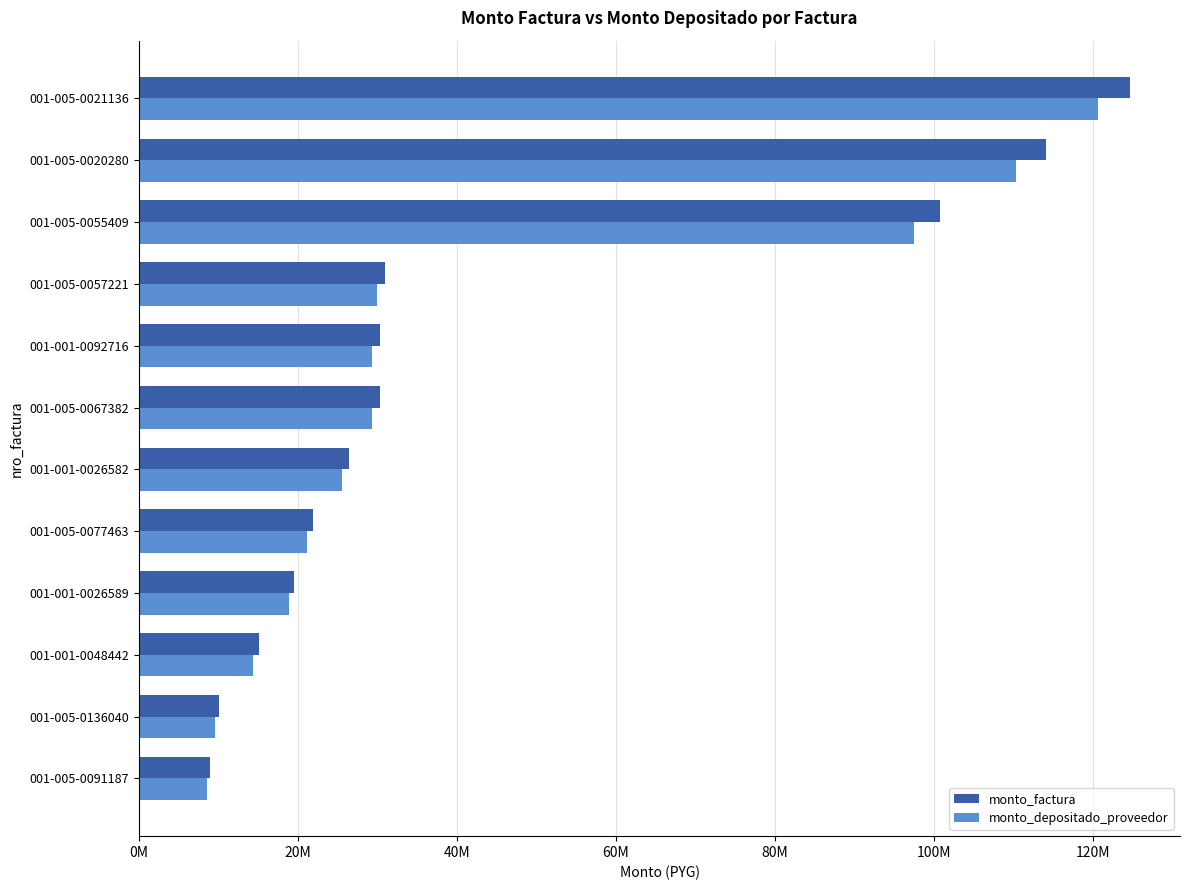

Reading left to right, what are all the values shown in this chart?

monto_factura: 8900360	10100000	15040000	19500000	21840000	26462000	30300000	30300000	30938000	100800000	114081152	124750000
monto_depositado_proveedor: 8609064	9620491	14339853	18852786	21125208	25583714	29294328	29294328	29911154	97547520	110294744	120609487